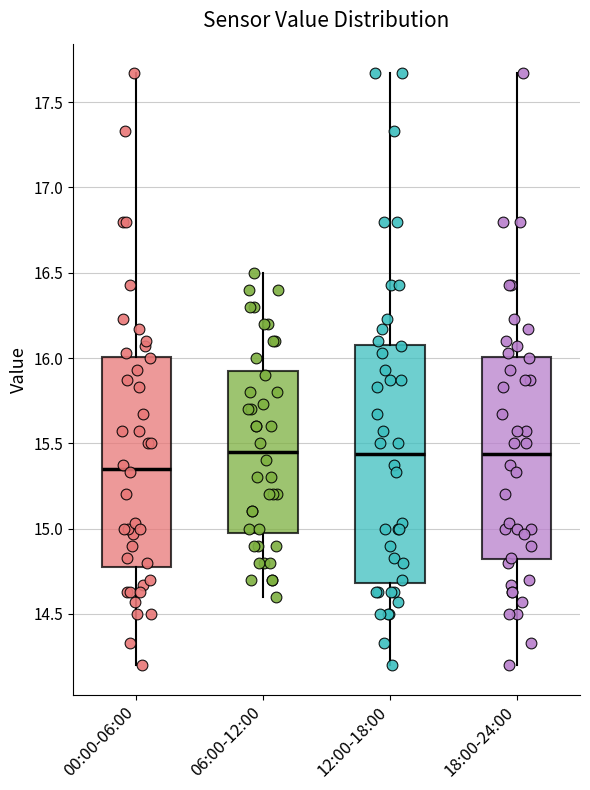

Which box has the lowest median line?

00:00-06:00